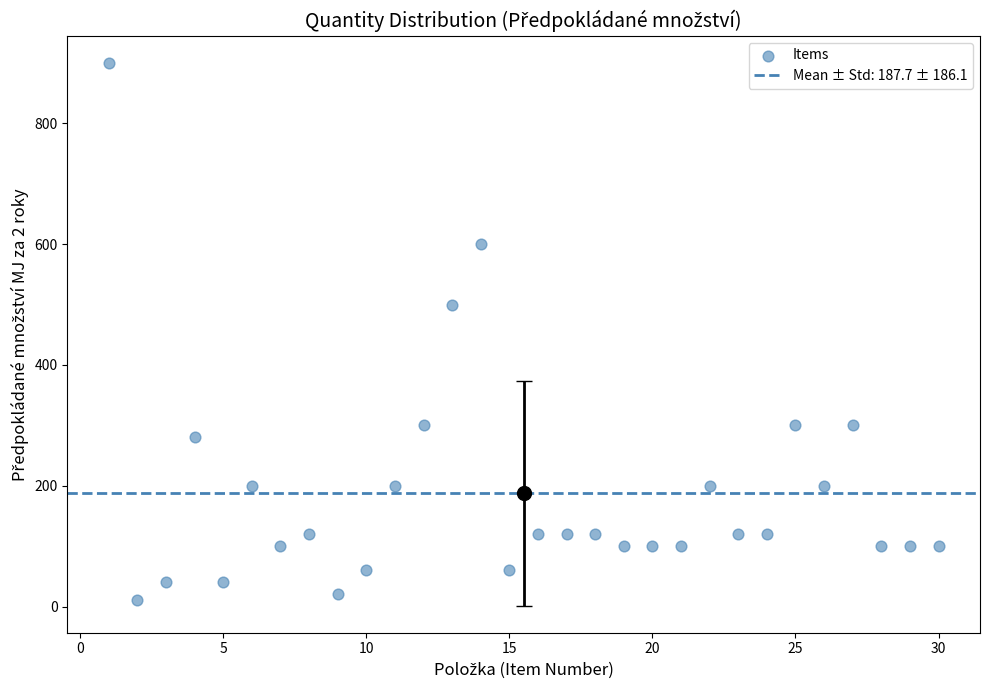

What Y value in the scatter plot is closest to 455?

500